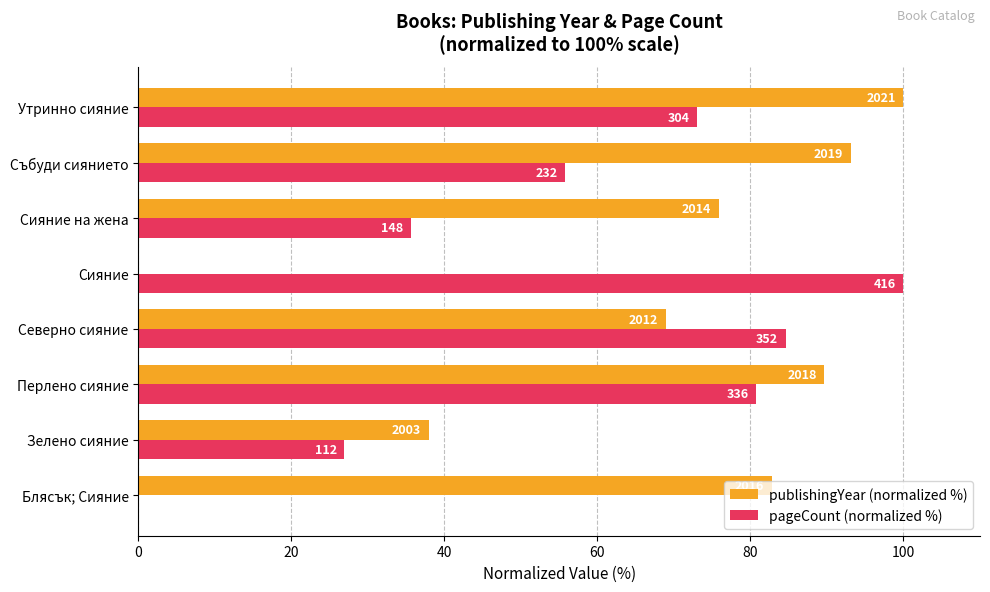

How many values in the pageCount (normalized %) series exceed 73?

4